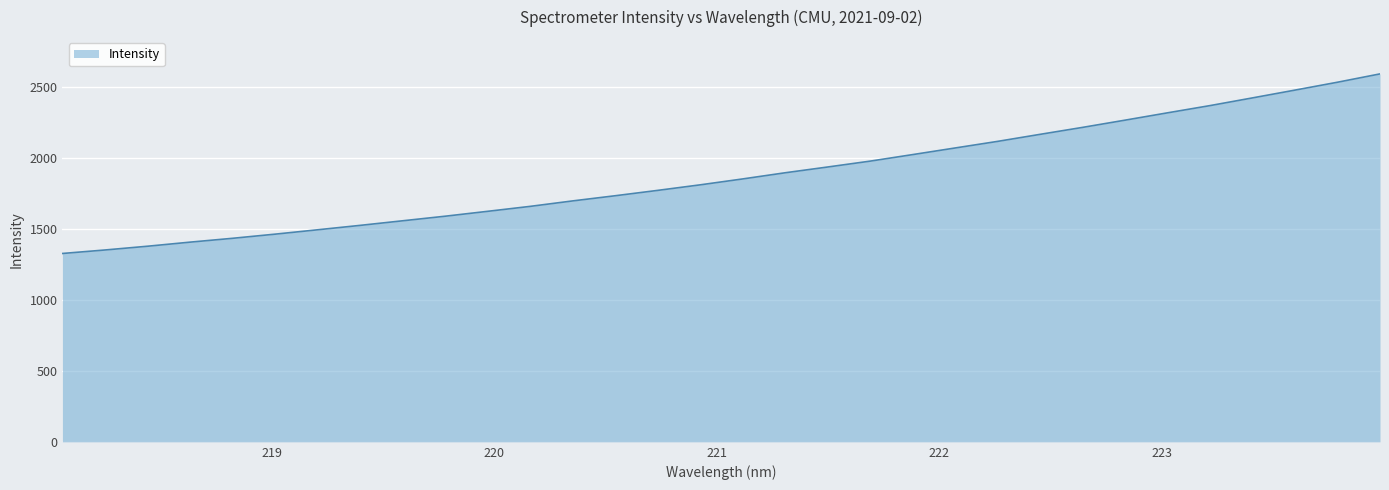

What is the average value?

1879.1